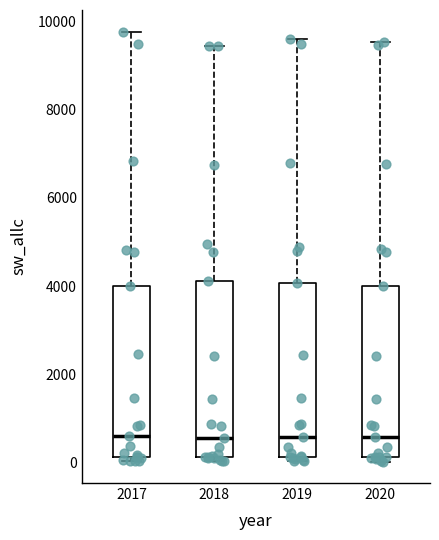

Reading left to right, transcribe this box plot: for each box, give where its median line is, the range the box spans, and where its two whiskers end, as read against the y-axis. The values are not printed on the chart, so give them approximately, as read against the axis.

2017: median 600, box 200 to 4000, whiskers 0 to 9800
2018: median 600, box 200 to 4200, whiskers 0 to 9400
2019: median 600, box 200 to 4000, whiskers 0 to 9600
2020: median 600, box 200 to 4000, whiskers 0 to 9600